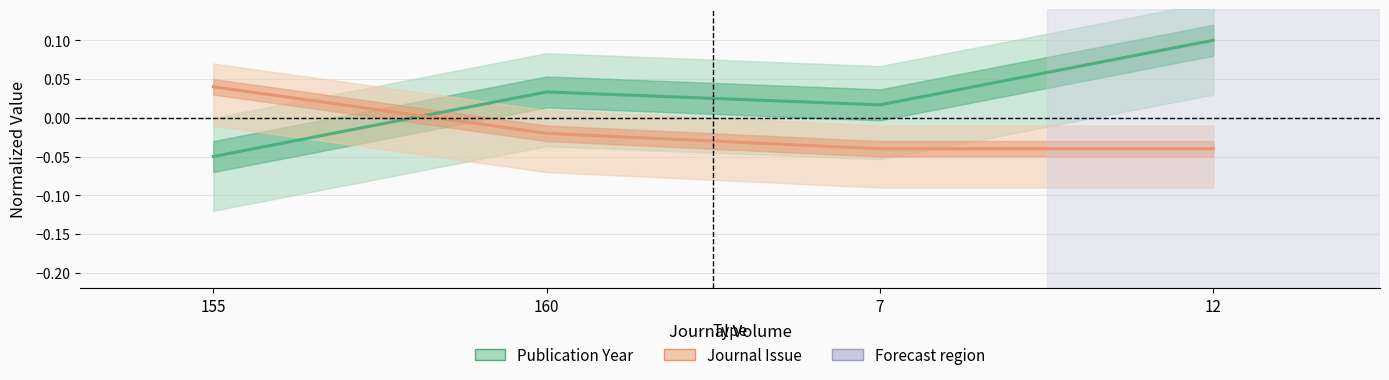

How many lines are shown in the chart?

2